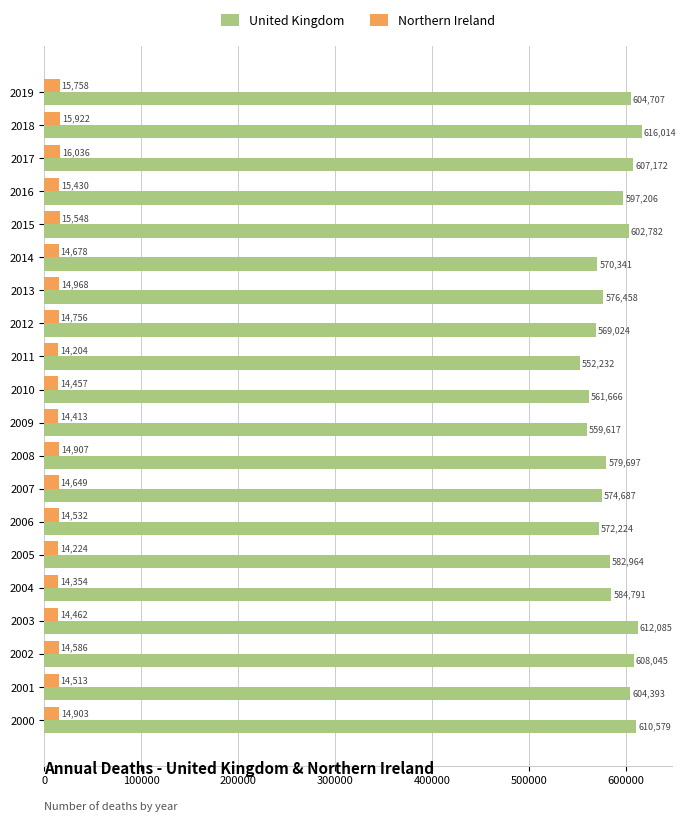

Is it true that United Kingdom equals 576458 at 2013?

True